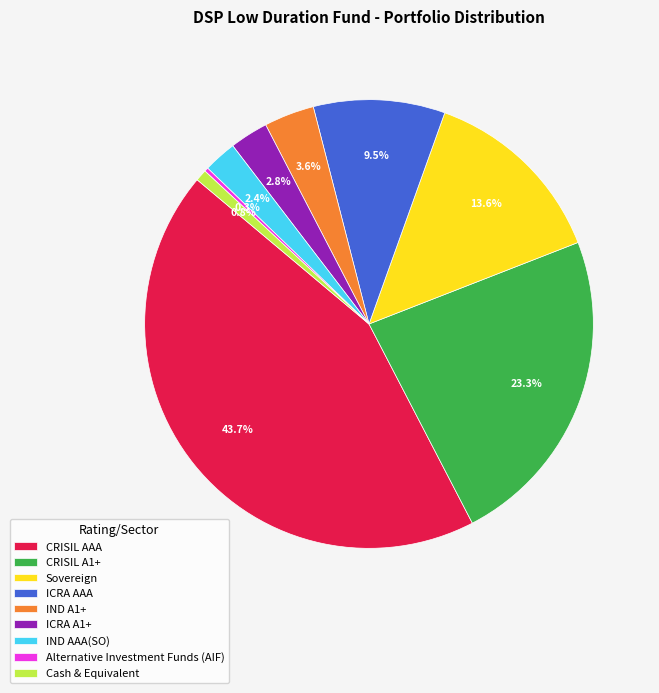

Do Alternative Investment Funds (AIF) and ICRA AAA together represent more than half of the pie?

No